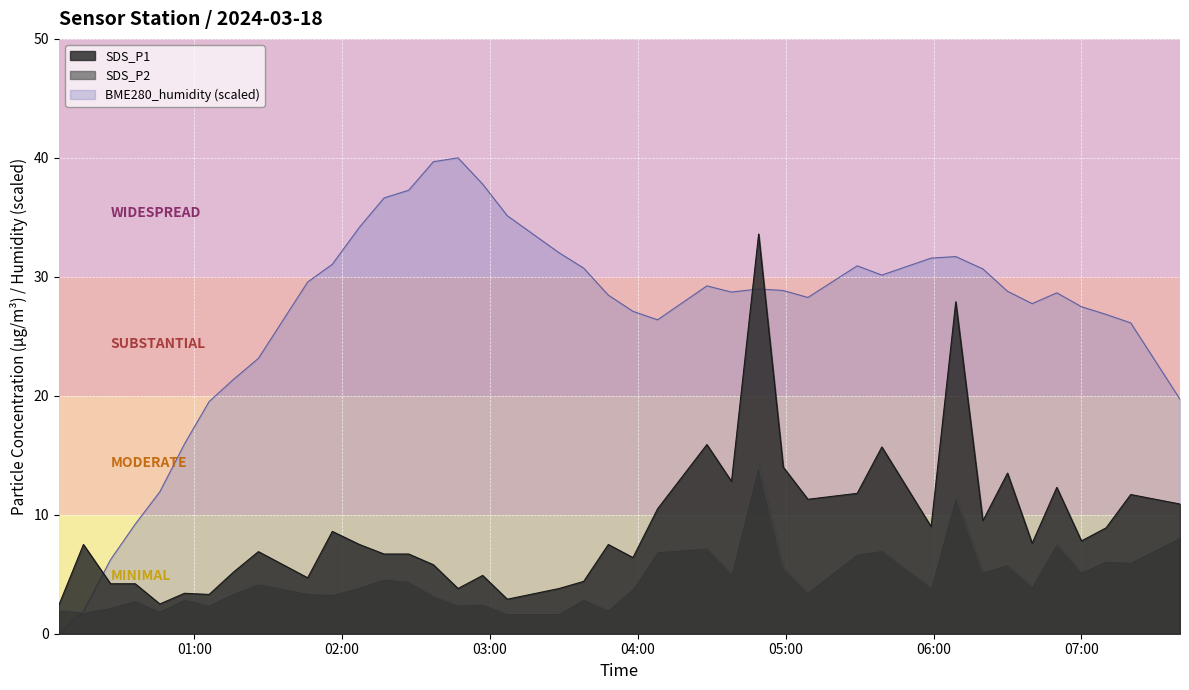

At 2024/03/18 06:50, list the series in order from smallest to largest.

SDS_P2, SDS_P1, BME280_humidity